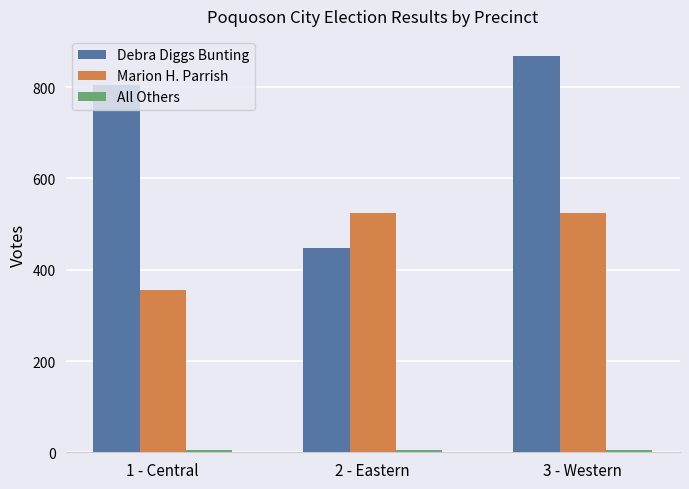

How many bars are there in total?

9